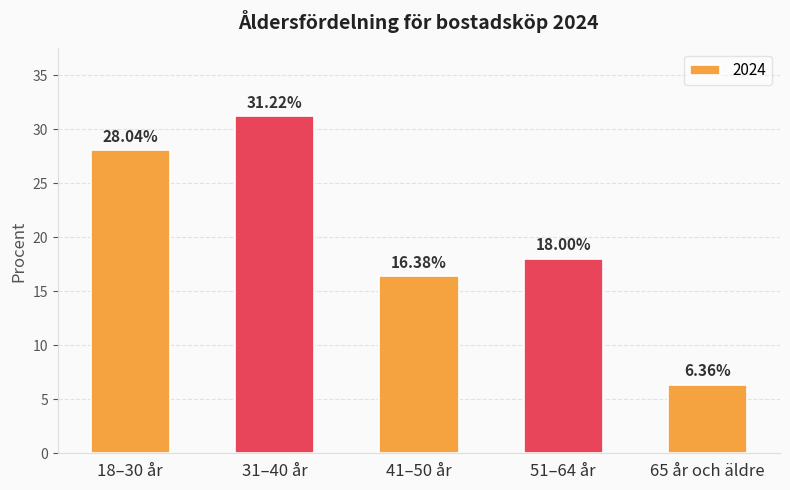

List the labels in order of value, largest first.

31–40 år, 18–30 år, 51–64 år, 41–50 år, 65 år och äldre